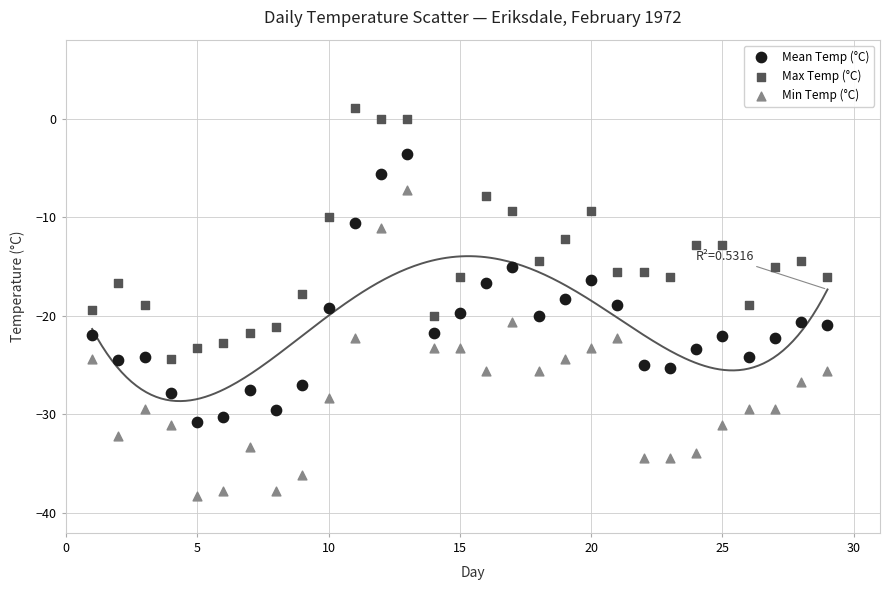

Across all data points, what is the range of X values (max minus min)?

28.0